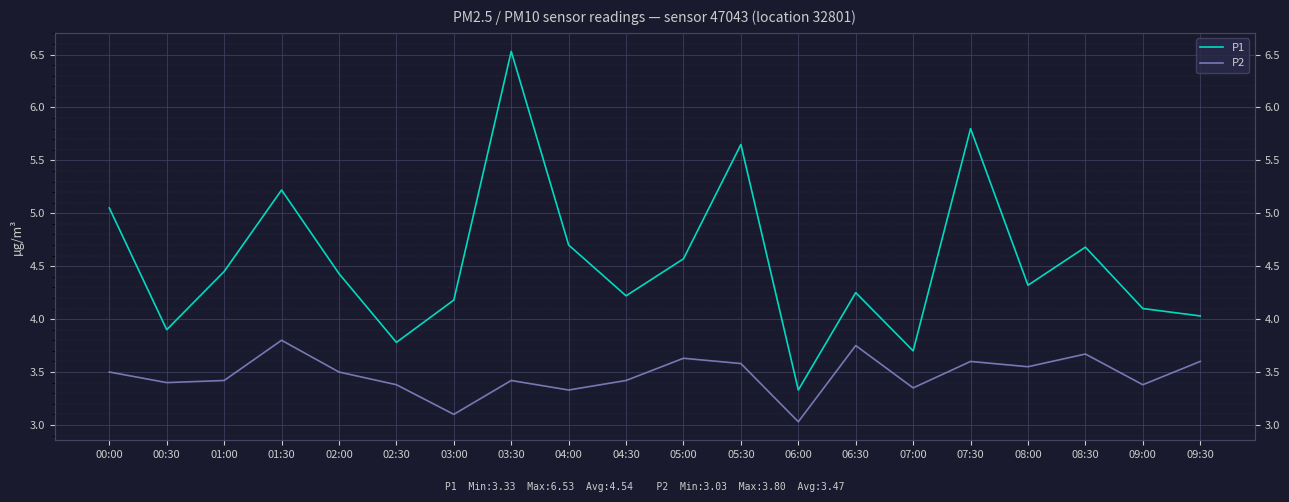

Between 02:30 and 07:00, which series saw the biggest shift?

P1